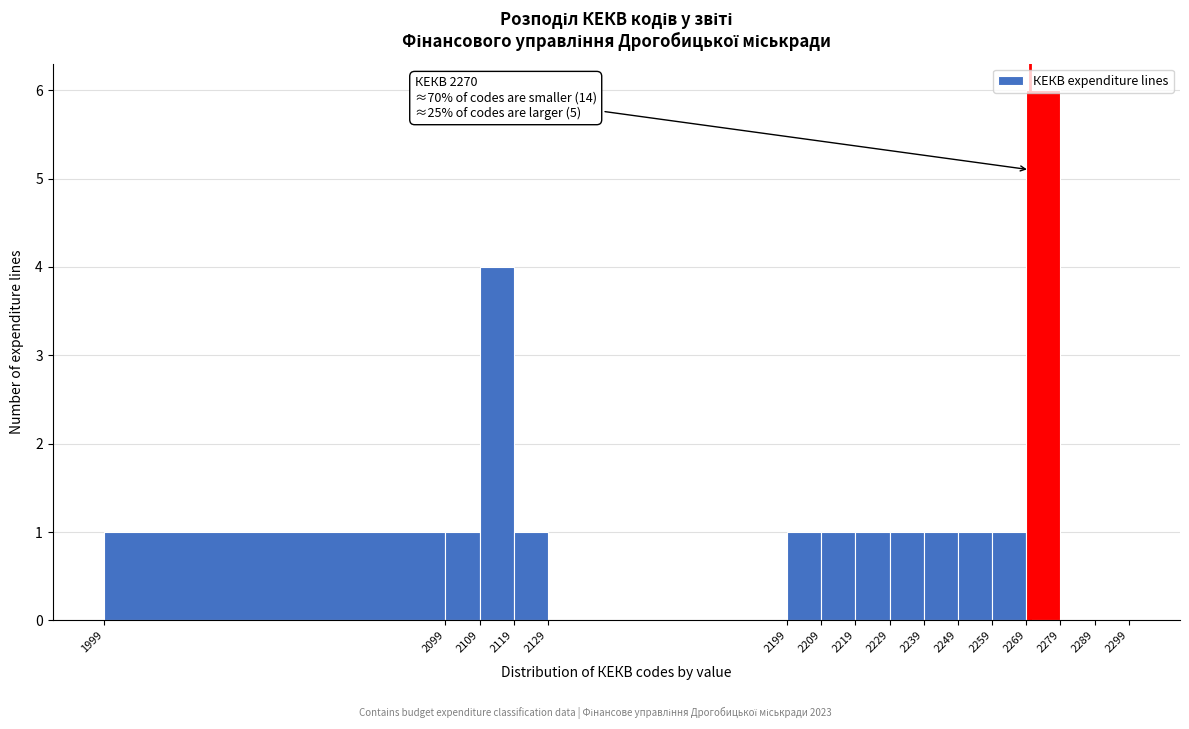

Which range on the x-axis has the tallest bar?

2269 to 2279